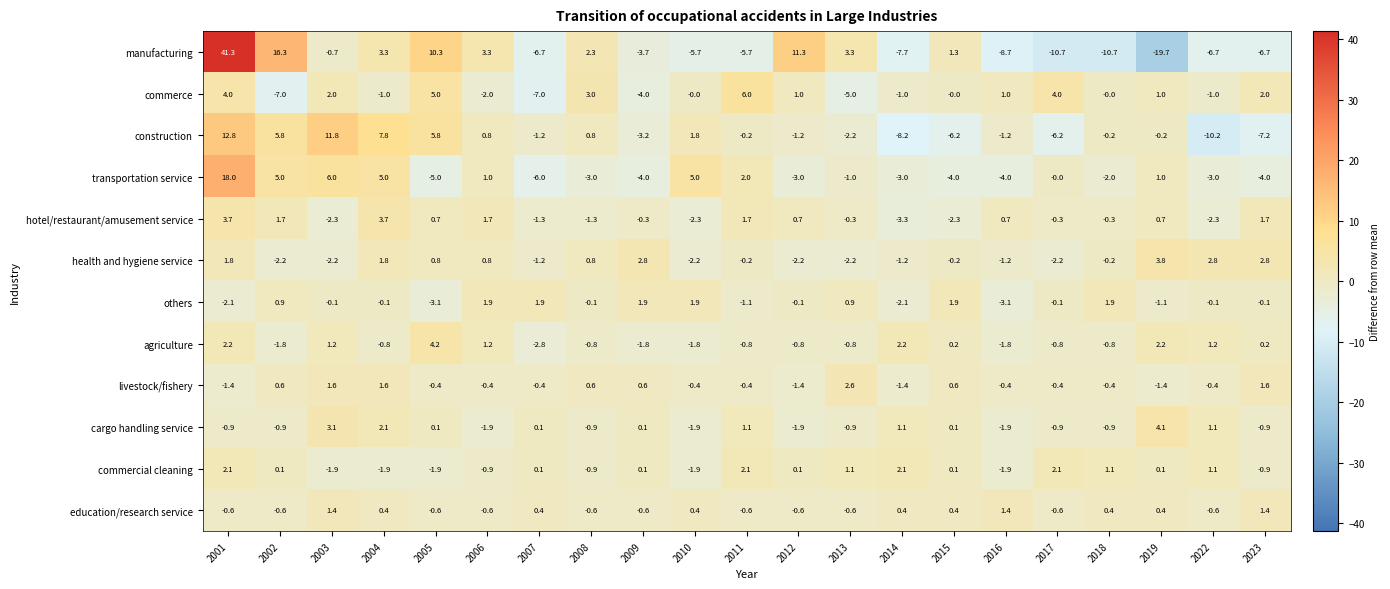

Which series changed the most between 2009 and 2011?

commerce